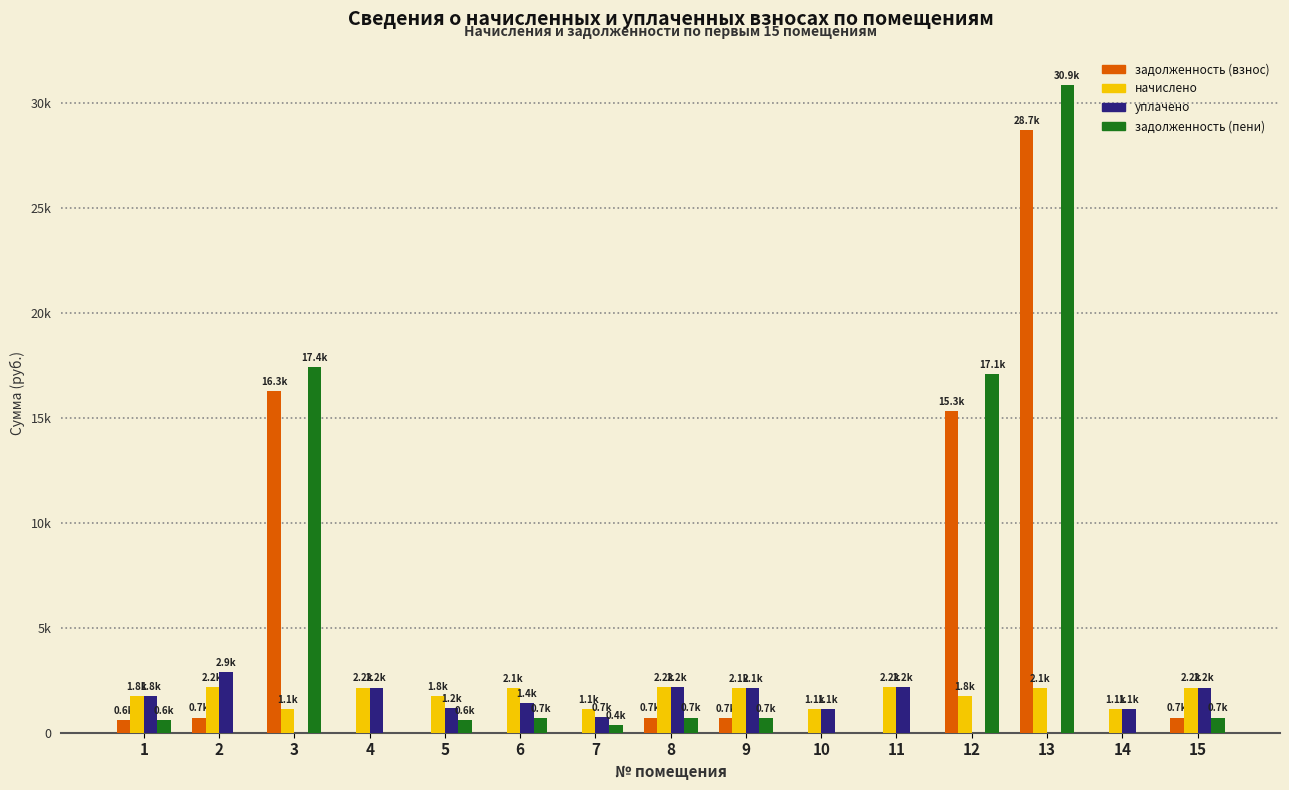

At 10, list the series in order from smallest to largest.

задолженность (взнос), задолженность (пени), начислено, уплачено